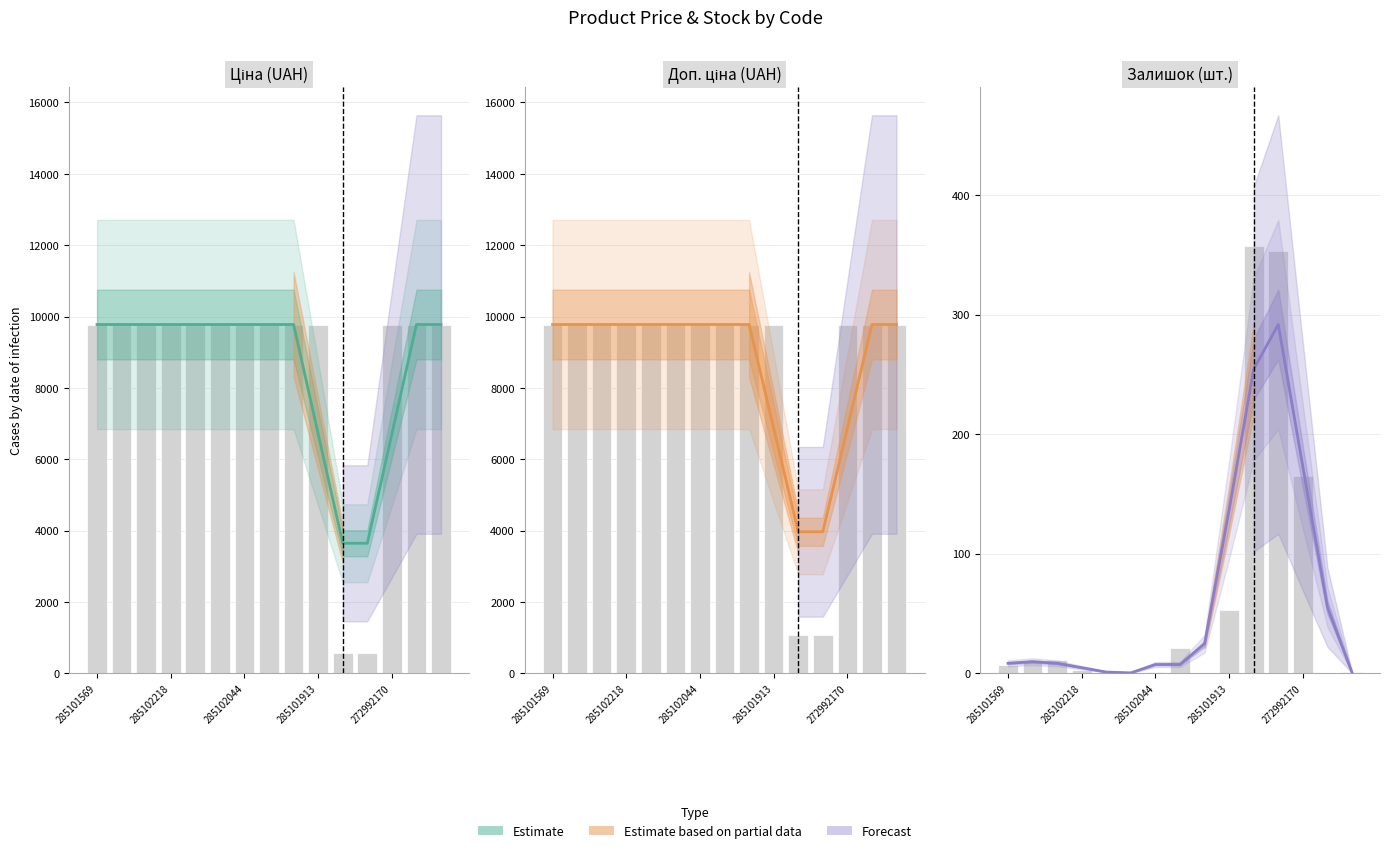

Read the Ціна value at 14.

9775.5